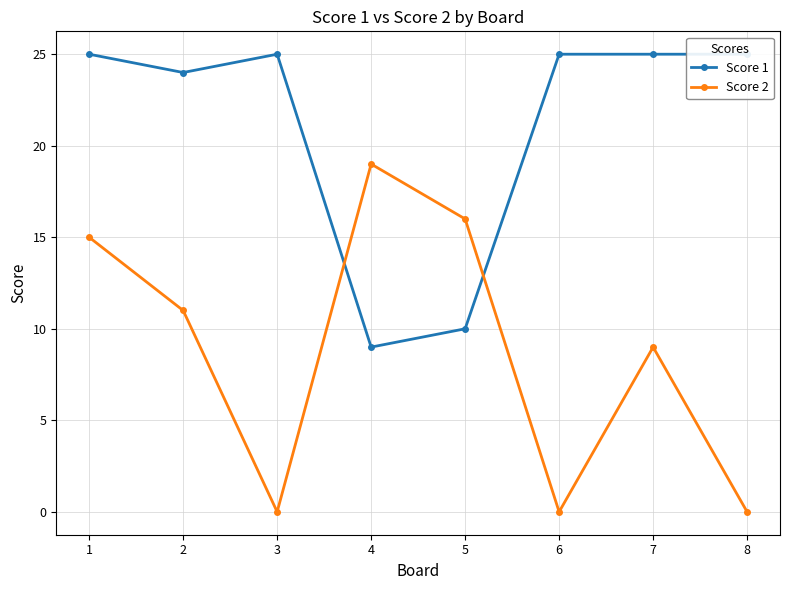

The Score 1 series shows 17 at 5. True or false?

False